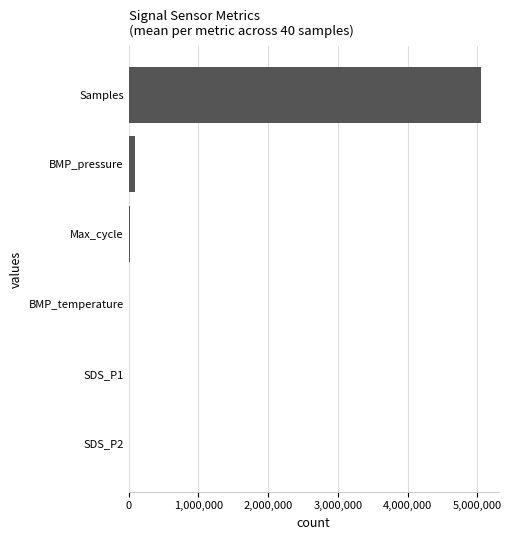

At which category does the chart reach its peak across all series?

Samples